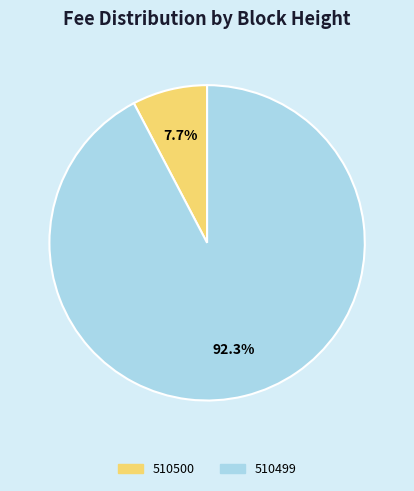

Rank the categories by value from lowest to highest.

510500, 510499